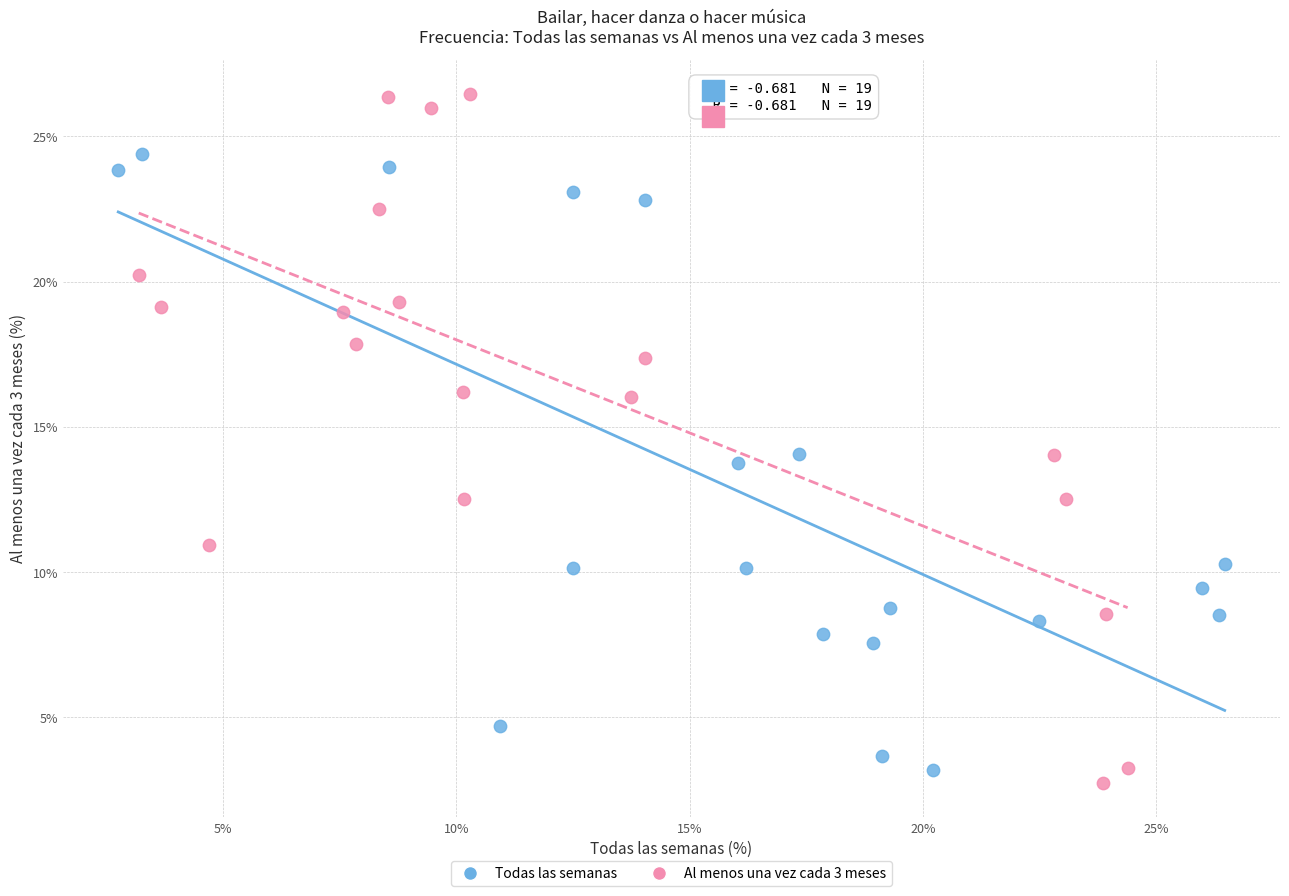

Which series contains the highest Y value?

Al menos una vez cada 3 meses